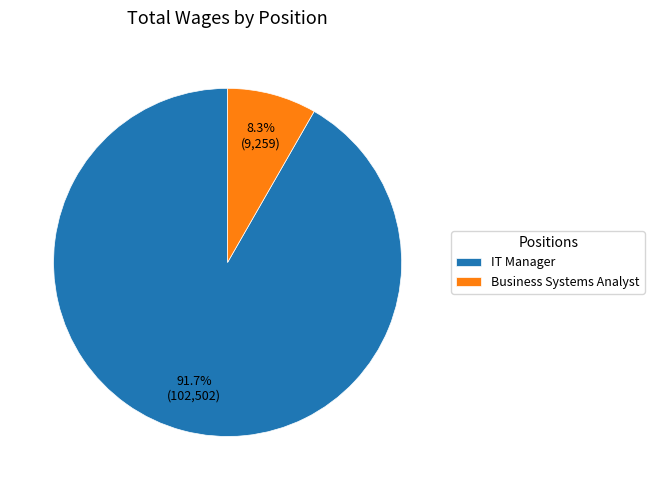

Between Business Systems Analyst and IT Manager, which is larger?

IT Manager